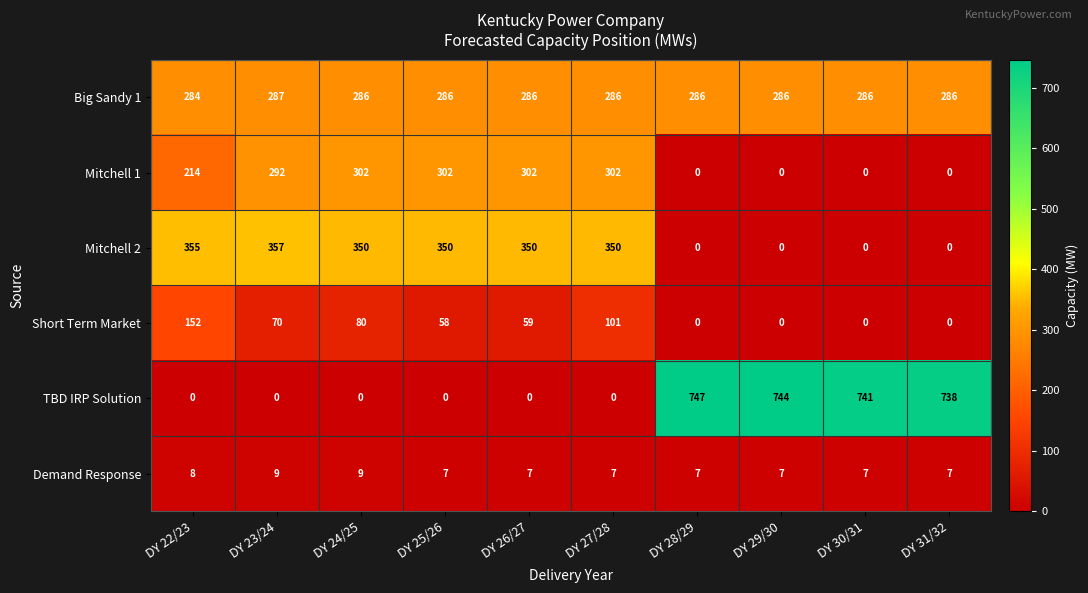

What is the difference between the highest and lowest values at DY 25/26?

350